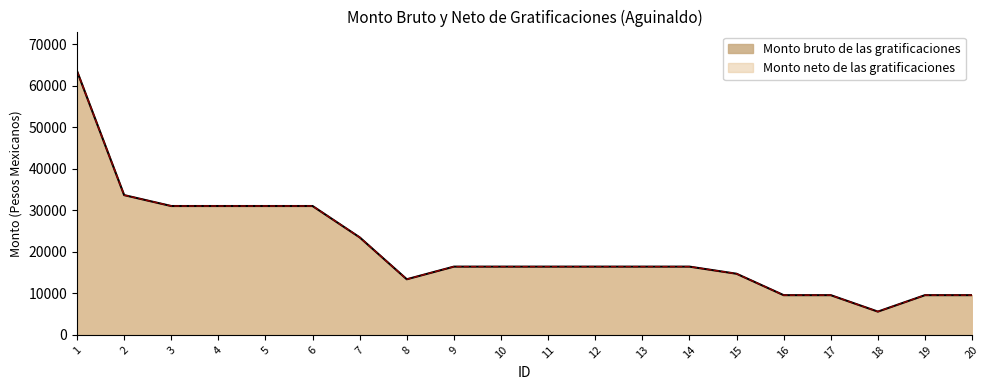

True or false: Monto neto de las gratificaciones and Monto bruto de las gratificaciones cross at least once.

False